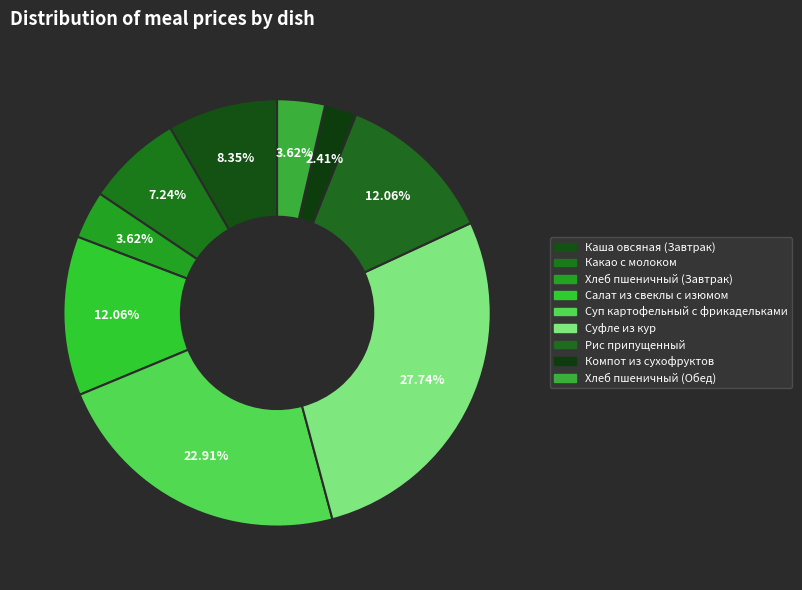

Rank the categories by value from lowest to highest.

Компот из сухофруктов, Хлеб пшеничный (Завтрак), Хлеб пшеничный (Обед), Какао с молоком, Каша овсяная (Завтрак), Салат из свеклы с изюмом, Рис припущенный, Суп картофельный с фрикадельками, Суфле из кур